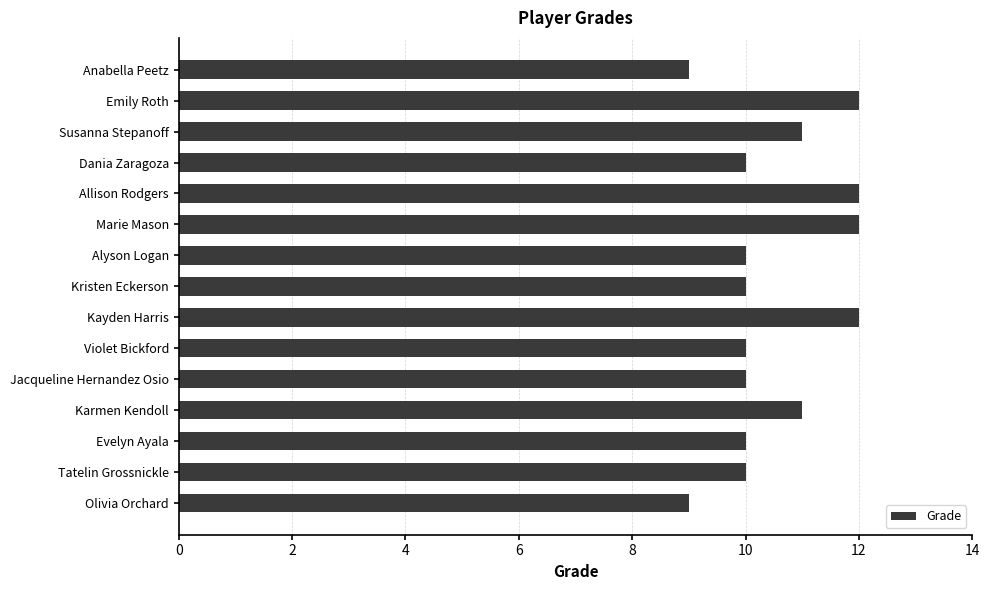

Does the chart contain any negative values?

No